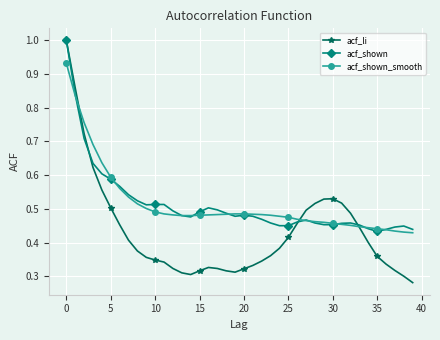

Which series has the widest spread of values?

acf_li